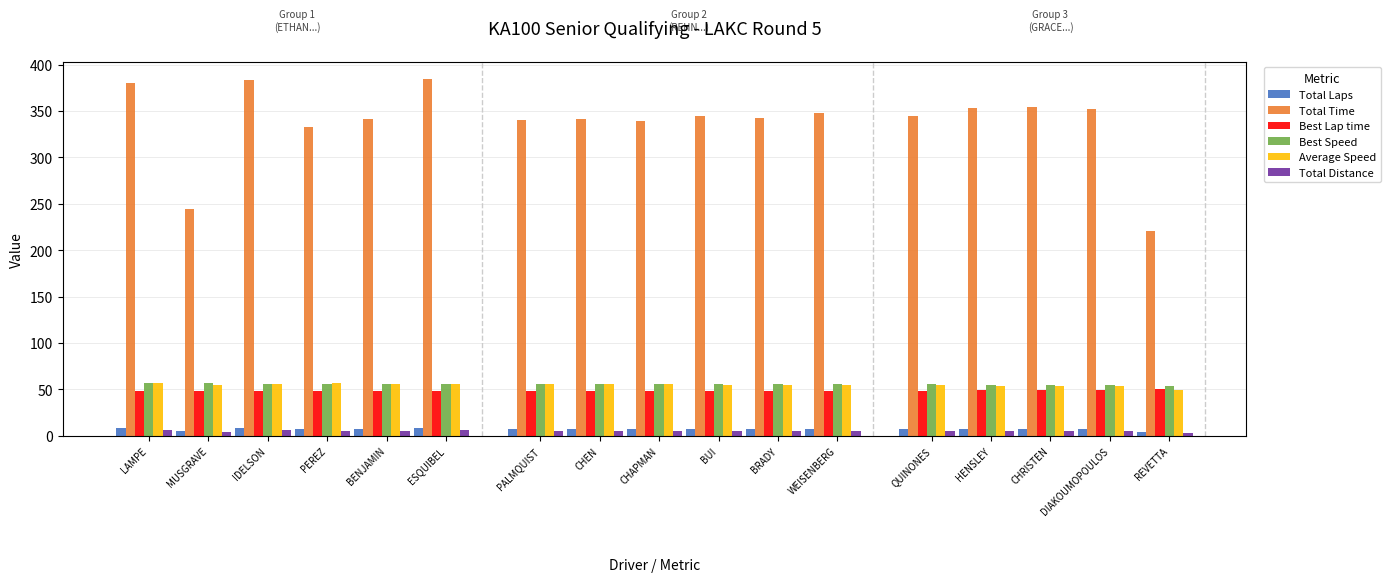

Count the number of categories in the chart.

17